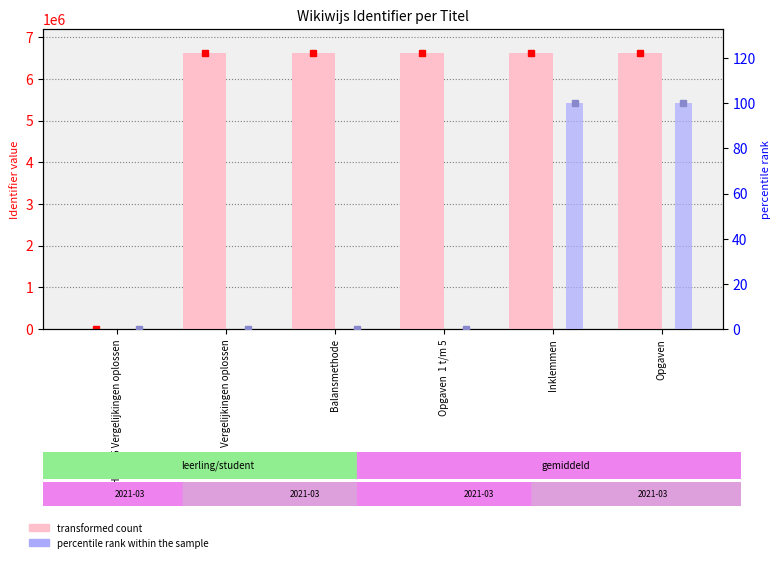

What are all the series names shown in the legend?

transformed count, percentile rank within the sample